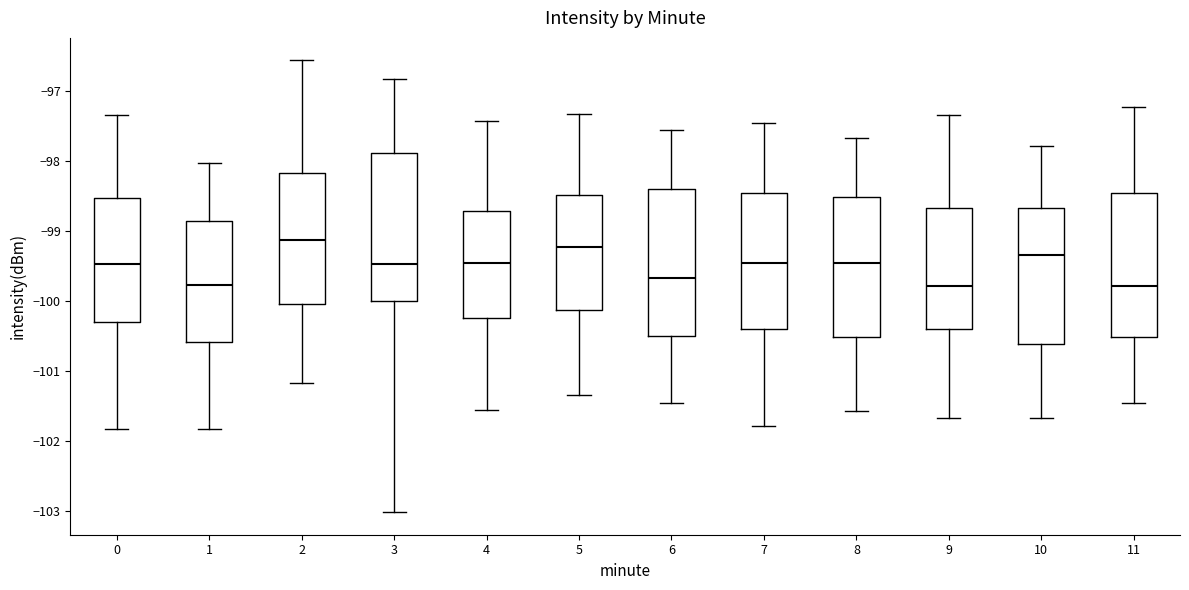

Which box has the highest median line?

2